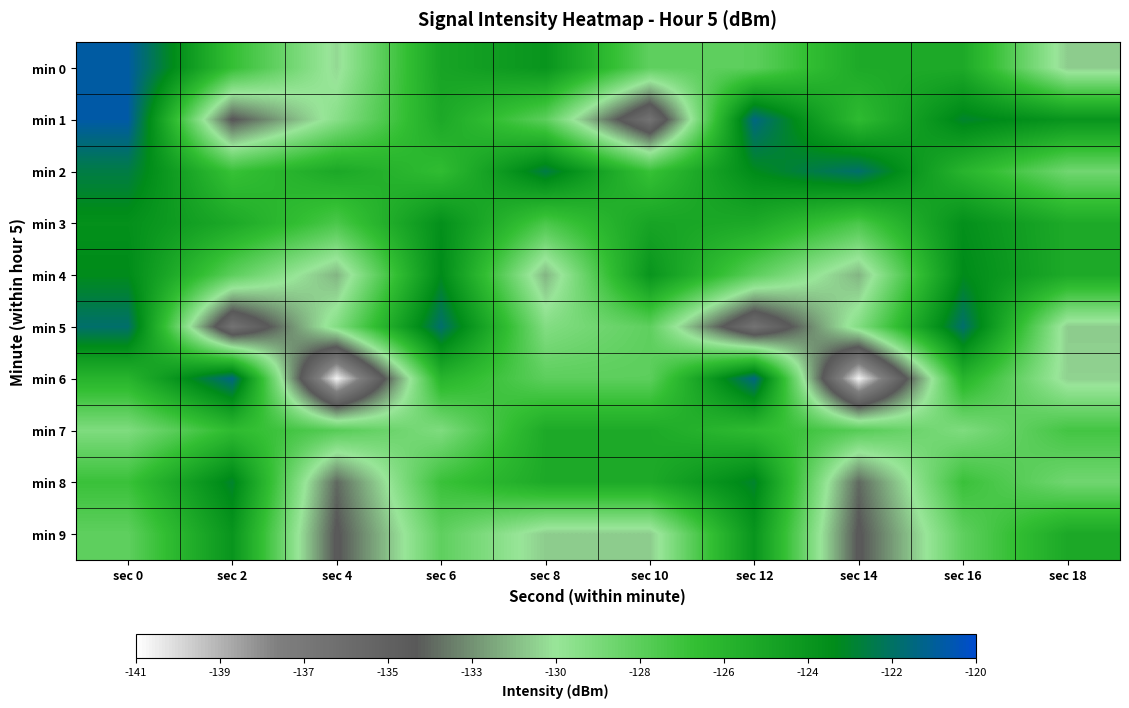

Reading right to left, what are all the values shown in this chart?

min 0: sec 18=-131.1	sec 16=-125.6	sec 14=-125.6	sec 12=-128.4	sec 10=-128.5	sec 8=-124.1	sec 6=-125.2	sec 4=-130.8	sec 2=-127.0	sec 0=-120.9
min 1: sec 18=-124.1	sec 16=-123.1	sec 14=-126.7	sec 12=-121.5	sec 10=-136.4	sec 8=-128.4	sec 6=-125.5	sec 4=-129.9	sec 2=-134.2	sec 0=-120.8
min 2: sec 18=-129.1	sec 16=-126.3	sec 14=-121.9	sec 12=-123.5	sec 10=-127.2	sec 8=-122.7	sec 6=-126.8	sec 4=-125.5	sec 2=-127.2	sec 0=-122.7
min 3: sec 18=-125.6	sec 16=-123.8	sec 14=-127.8	sec 12=-125.5	sec 10=-125.2	sec 8=-127.8	sec 6=-123.8	sec 4=-127.8	sec 2=-125.5	sec 0=-123.8
min 4: sec 18=-125.6	sec 16=-123.5	sec 14=-131.7	sec 12=-128.4	sec 10=-124.1	sec 8=-131.7	sec 6=-123.5	sec 4=-131.7	sec 2=-128.4	sec 0=-123.5
min 5: sec 18=-131.1	sec 16=-121.9	sec 14=-129.8	sec 12=-136.4	sec 10=-128.5	sec 8=-129.8	sec 6=-121.9	sec 4=-129.8	sec 2=-136.4	sec 0=-121.9
min 6: sec 18=-131.0	sec 16=-126.3	sec 14=-140.7	sec 12=-121.5	sec 10=-128.4	sec 8=-128.4	sec 6=-126.3	sec 4=-140.7	sec 2=-121.5	sec 0=-126.3
min 7: sec 18=-127.6	sec 16=-129.6	sec 14=-128.2	sec 12=-126.7	sec 10=-125.6	sec 8=-125.6	sec 6=-129.6	sec 4=-128.2	sec 2=-126.7	sec 0=-129.6
min 8: sec 18=-129.1	sec 16=-127.2	sec 14=-133.6	sec 12=-123.1	sec 10=-125.6	sec 8=-125.6	sec 6=-127.2	sec 4=-133.6	sec 2=-123.1	sec 0=-127.2
min 9: sec 18=-125.5	sec 16=-128.5	sec 14=-134.1	sec 12=-124.1	sec 10=-131.1	sec 8=-131.1	sec 6=-128.5	sec 4=-134.1	sec 2=-124.1	sec 0=-128.5